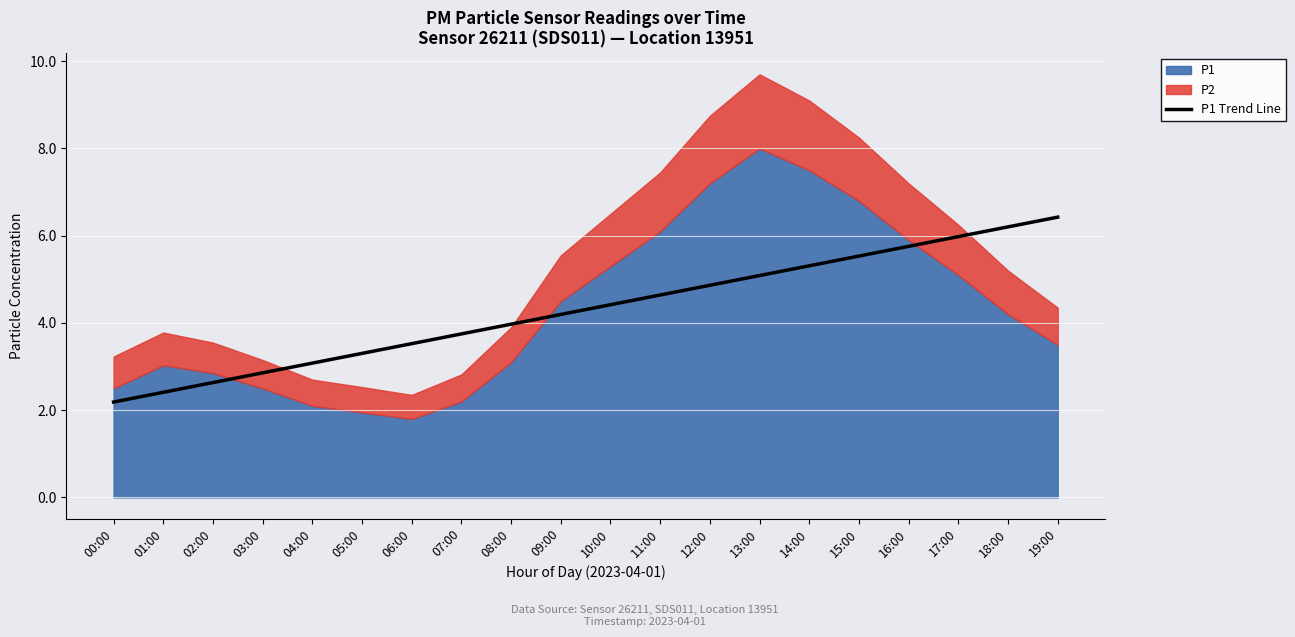

Which label corresponds to the smallest value in the chart?

00:00